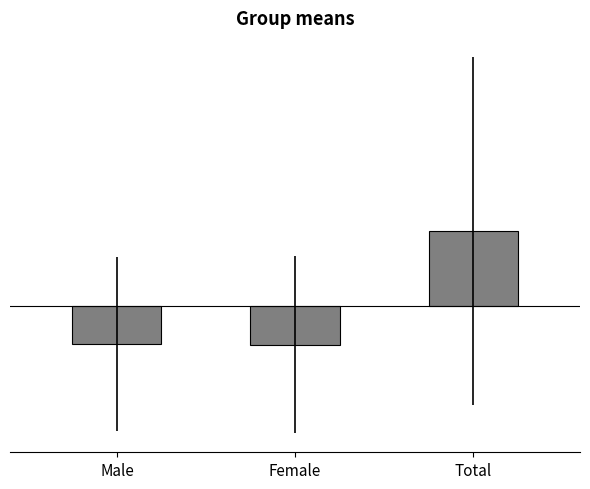

Which category has the lowest value across all series?

Female